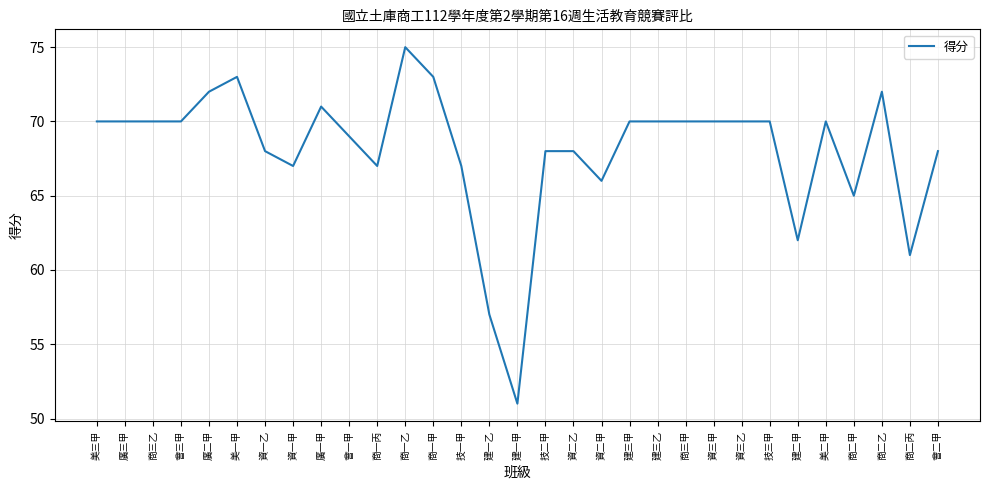

What position from the right is 技二甲?

15